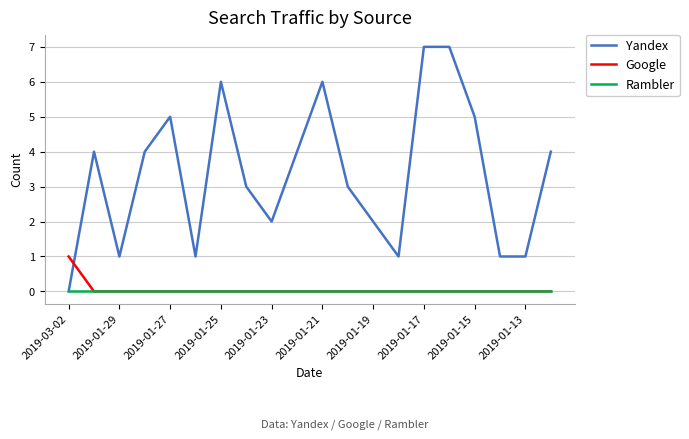

Which series has the widest spread of values?

Yandex